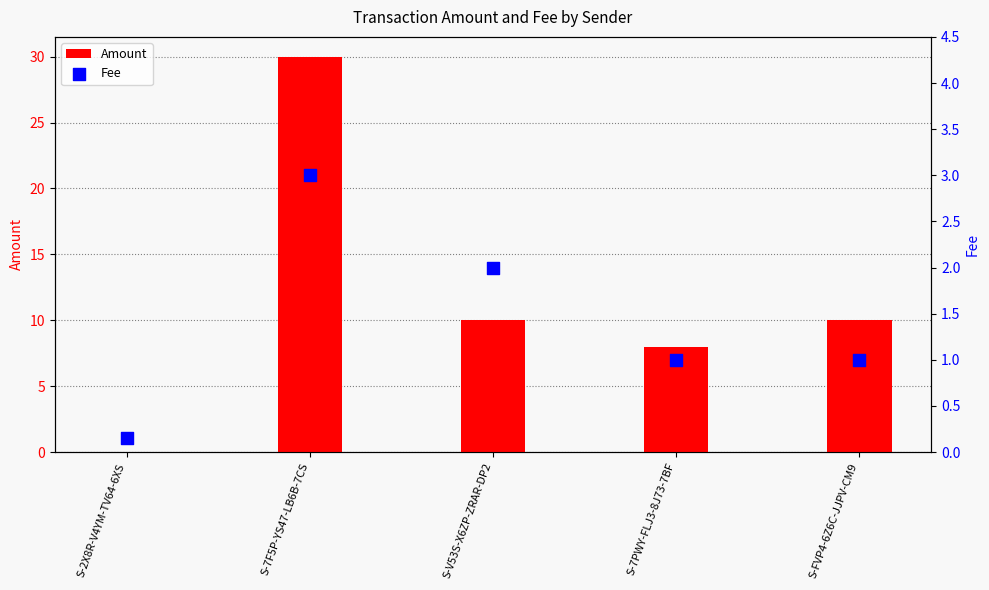

What is the total value across all series at S-FVP4-6Z6C-JJPV-CM9?

11.0